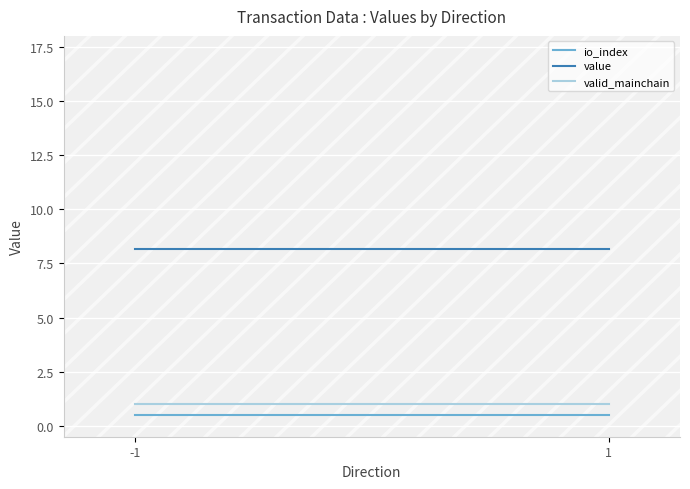

Between -1 and 1, which is larger?

-1